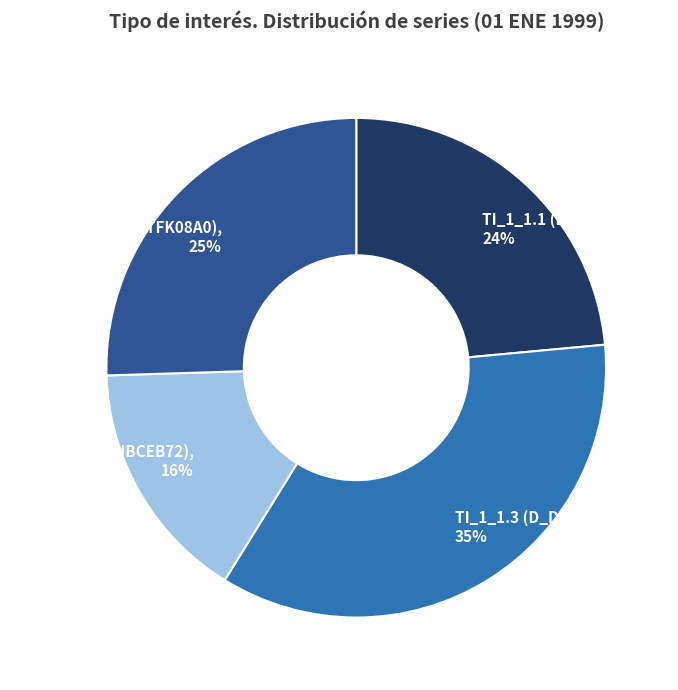

Count the number of slices in the pie.

4